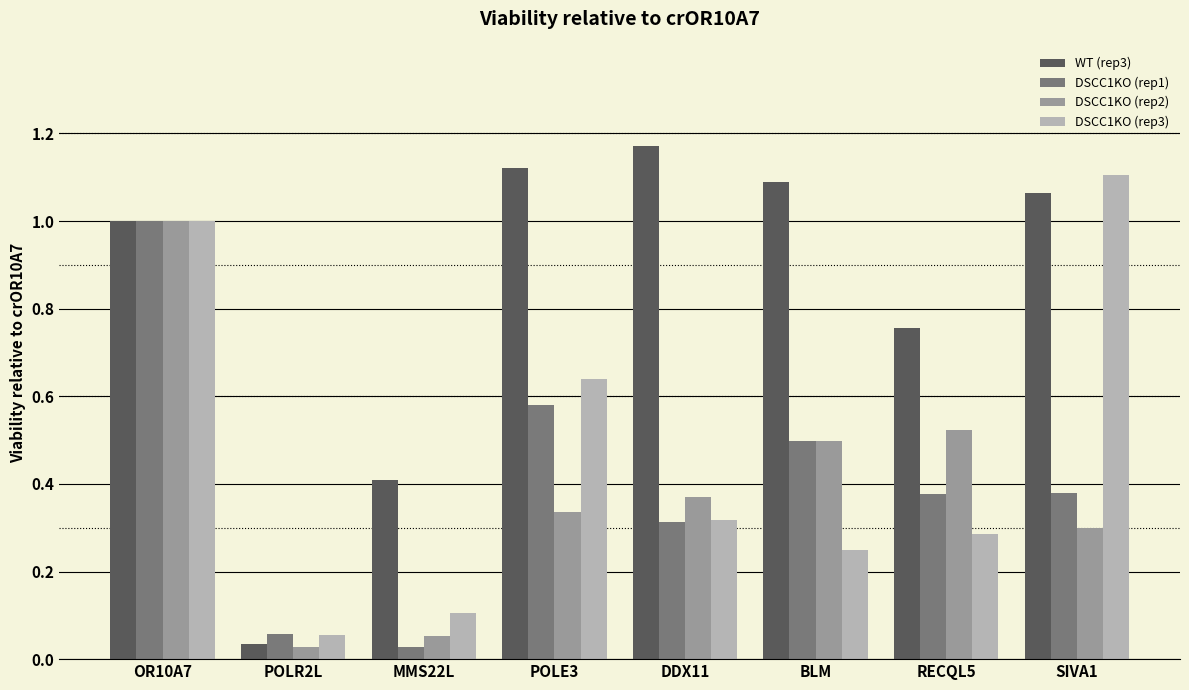

Which series has the largest range (max minus min)?

WT (rep3)